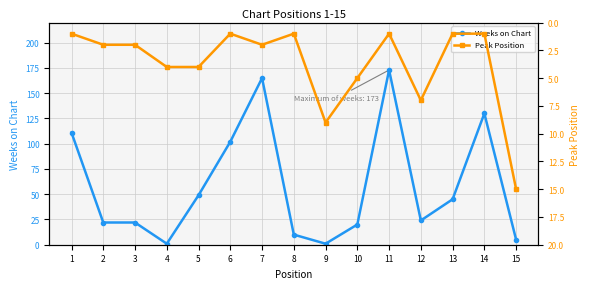

Which category has the lowest value in the Peak Position series?

1